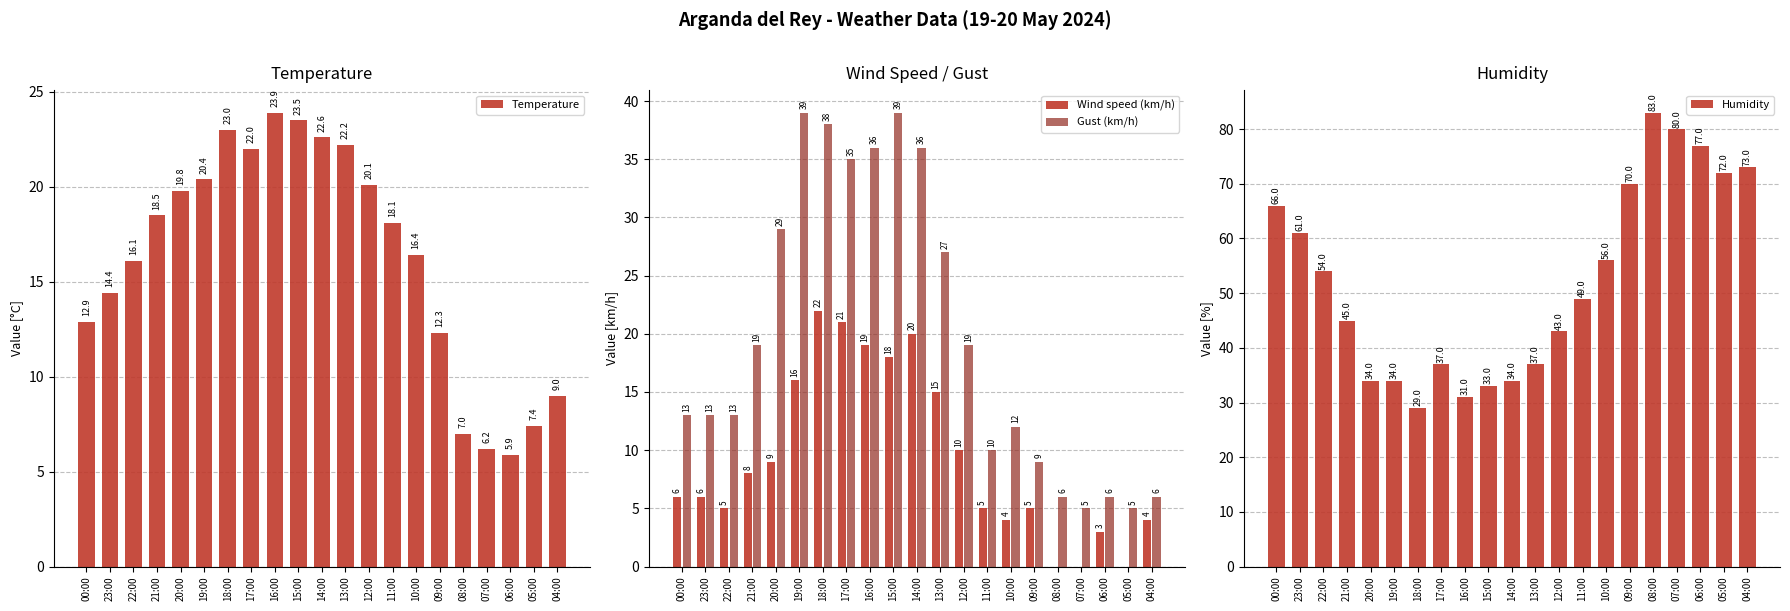

What is the value of the Humidity bar at the 13th from the left?

43